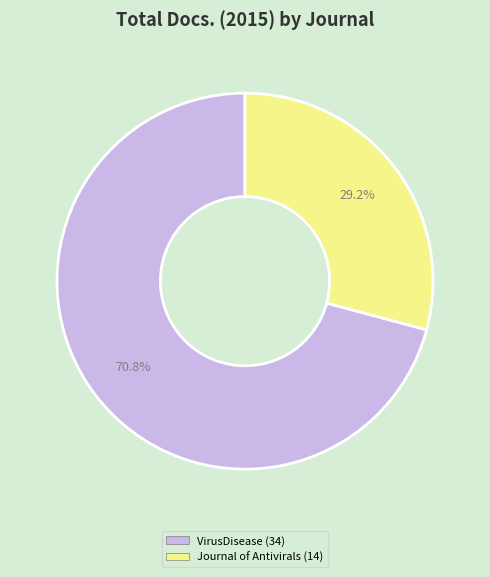

How many segments does this pie chart have?

2